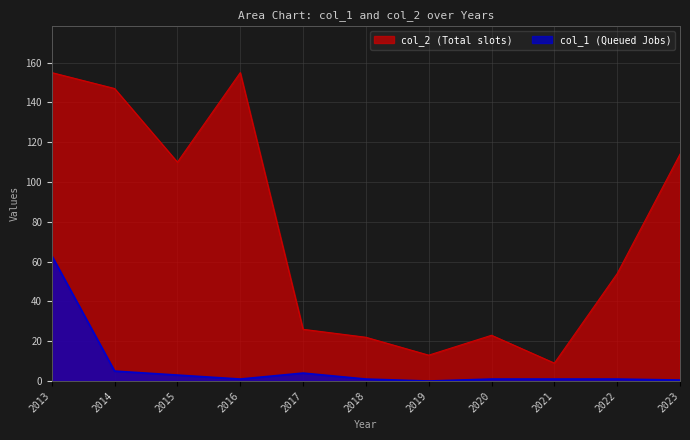

Which series has the largest total across all categories?

col_2